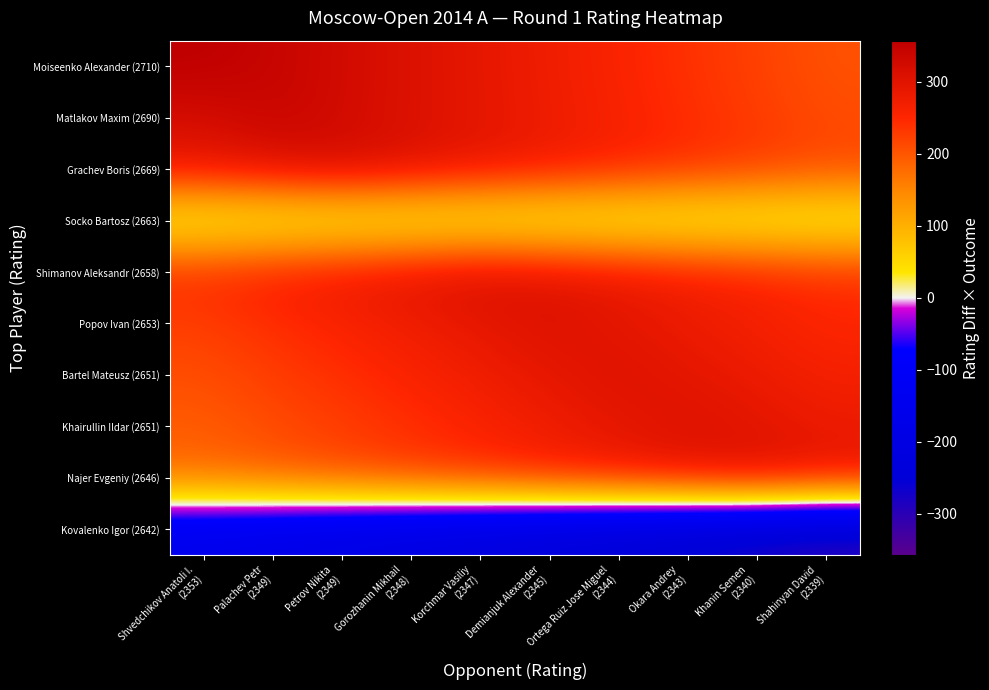

Reading left to right, extract all data points from this chart.

Moiseenko Alexander (2710): Shvedchikov Anatoli I.
(2353)=357.0	Palachev Petr
(2349)=342.9	Petrov Nikita
(2349)=324.9	Gorozhanin Mikhail
(2348)=307.7	Korchmar Vasiliy
(2347)=290.4	Demianjuk Alexander
(2345)=273.8	Ortega Ruiz Jose Miguel
(2344)=256.2	Okara Andrey
(2343)=238.5	Khanin Semen
(2340)=222.0	Shahinyan David
(2339)=204.1
Matlakov Maxim (2690): Shvedchikov Anatoli I.
(2353)=320.1	Palachev Petr
(2349)=341.0	Petrov Nikita
(2349)=323.9	Gorozhanin Mikhail
(2348)=307.8	Korchmar Vasiliy
(2347)=291.6	Demianjuk Alexander
(2345)=276.0	Ortega Ruiz Jose Miguel
(2344)=259.5	Okara Andrey
(2343)=242.9	Khanin Semen
(2340)=227.5	Shahinyan David
(2339)=210.6
Grachev Boris (2669): Shvedchikov Anatoli I.
(2353)=284.4	Palachev Petr
(2349)=304.0	Petrov Nikita
(2349)=320.0	Gorozhanin Mikhail
(2348)=304.9	Korchmar Vasiliy
(2347)=289.8	Demianjuk Alexander
(2345)=275.4	Ortega Ruiz Jose Miguel
(2344)=260.0	Okara Andrey
(2343)=244.5	Khanin Semen
(2340)=230.3	Shahinyan David
(2339)=214.5
Socko Bartosz (2663): Shvedchikov Anatoli I.
(2353)=0.0	Palachev Petr
(2349)=0.0	Petrov Nikita
(2349)=0.0	Gorozhanin Mikhail
(2348)=0.0	Korchmar Vasiliy
(2347)=0.0	Demianjuk Alexander
(2345)=0.0	Ortega Ruiz Jose Miguel
(2344)=0.0	Okara Andrey
(2343)=0.0	Khanin Semen
(2340)=0.0	Shahinyan David
(2339)=0.0
Shimanov Aleksandr (2658): Shvedchikov Anatoli I.
(2353)=244.0	Palachev Petr
(2349)=262.6	Petrov Nikita
(2349)=278.1	Gorozhanin Mikhail
(2348)=294.5	Korchmar Vasiliy
(2347)=311.0	Demianjuk Alexander
(2345)=297.3	Ortega Ruiz Jose Miguel
(2344)=282.6	Okara Andrey
(2343)=267.8	Khanin Semen
(2340)=254.4	Shahinyan David
(2339)=239.2
Popov Ivan (2653): Shvedchikov Anatoli I.
(2353)=225.0	Palachev Petr
(2349)=243.2	Petrov Nikita
(2349)=258.4	Gorozhanin Mikhail
(2348)=274.5	Korchmar Vasiliy
(2347)=290.7	Demianjuk Alexander
(2345)=308.0	Ortega Ruiz Jose Miguel
(2344)=293.6	Okara Andrey
(2343)=279.0	Khanin Semen
(2340)=266.1	Shahinyan David
(2339)=251.2
Bartel Mateusz (2651): Shvedchikov Anatoli I.
(2353)=208.6	Palachev Petr
(2349)=226.5	Petrov Nikita
(2349)=241.6	Gorozhanin Mikhail
(2348)=257.6	Korchmar Vasiliy
(2347)=273.6	Demianjuk Alexander
(2345)=290.7	Ortega Ruiz Jose Miguel
(2344)=307.0	Okara Andrey
(2343)=292.6	Khanin Semen
(2340)=279.9	Shahinyan David
(2339)=265.2
Khairullin Ildar (2651): Shvedchikov Anatoli I.
(2353)=193.7	Palachev Petr
(2349)=211.4	Petrov Nikita
(2349)=226.5	Gorozhanin Mikhail
(2348)=242.4	Korchmar Vasiliy
(2347)=258.4	Demianjuk Alexander
(2345)=275.4	Ortega Ruiz Jose Miguel
(2344)=291.6	Okara Andrey
(2343)=308.0	Khanin Semen
(2340)=295.4	Shahinyan David
(2339)=280.8
Najer Evgeniy (2646): Shvedchikov Anatoli I.
(2353)=175.8	Palachev Petr
(2349)=193.0	Petrov Nikita
(2349)=207.9	Gorozhanin Mikhail
(2348)=223.5	Korchmar Vasiliy
(2347)=239.2	Demianjuk Alexander
(2345)=255.8	Ortega Ruiz Jose Miguel
(2344)=271.8	Okara Andrey
(2343)=287.8	Khanin Semen
(2340)=306.0	Shahinyan David
(2339)=291.6
Kovalenko Igor (2642): Shvedchikov Anatoli I.
(2353)=-159.0	Palachev Petr
(2349)=-175.8	Petrov Nikita
(2349)=-190.4	Gorozhanin Mikhail
(2348)=-205.8	Korchmar Vasiliy
(2347)=-221.2	Demianjuk Alexander
(2345)=-237.6	Ortega Ruiz Jose Miguel
(2344)=-253.3	Okara Andrey
(2343)=-269.1	Khanin Semen
(2340)=-286.9	Shahinyan David
(2339)=-303.0